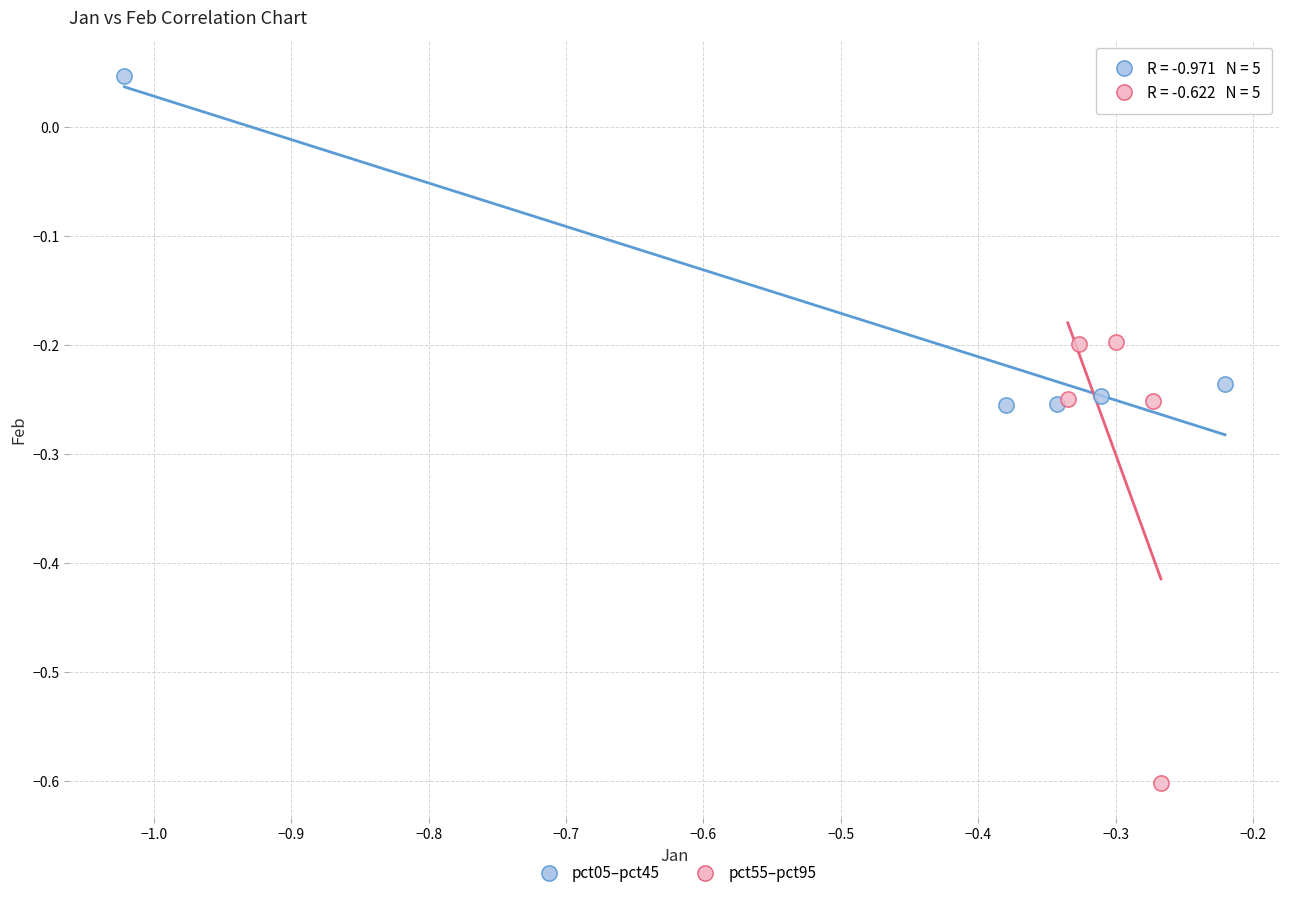

Which series has the widest spread of Y values?

pct55–pct95